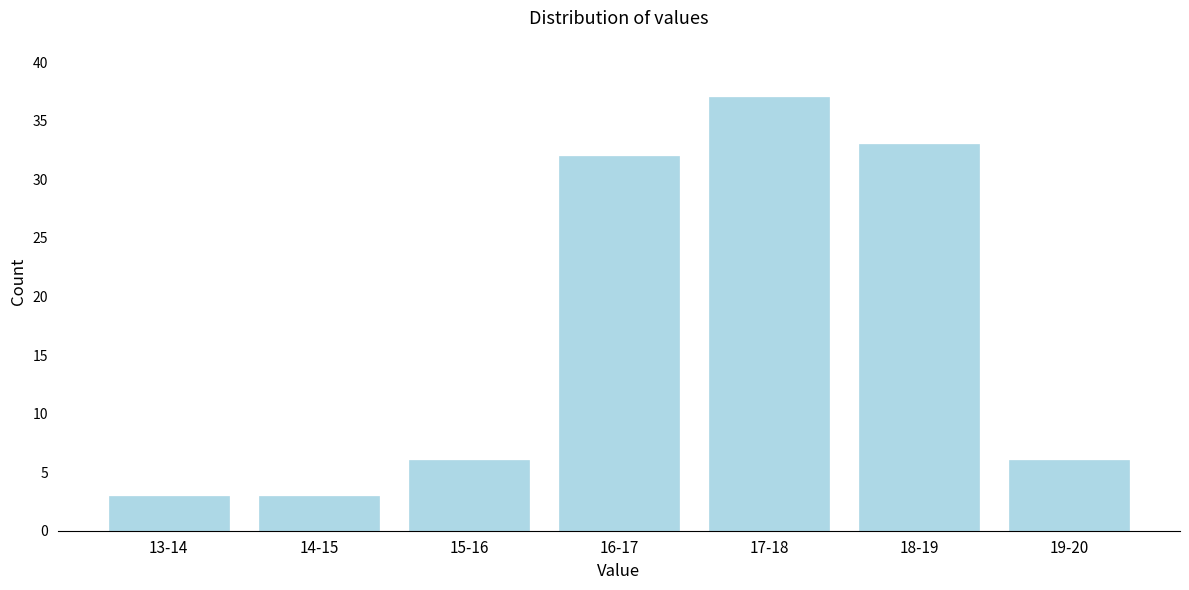

Reading left to right, what are all the values shown in this chart?

3	3	6	32	37	33	6